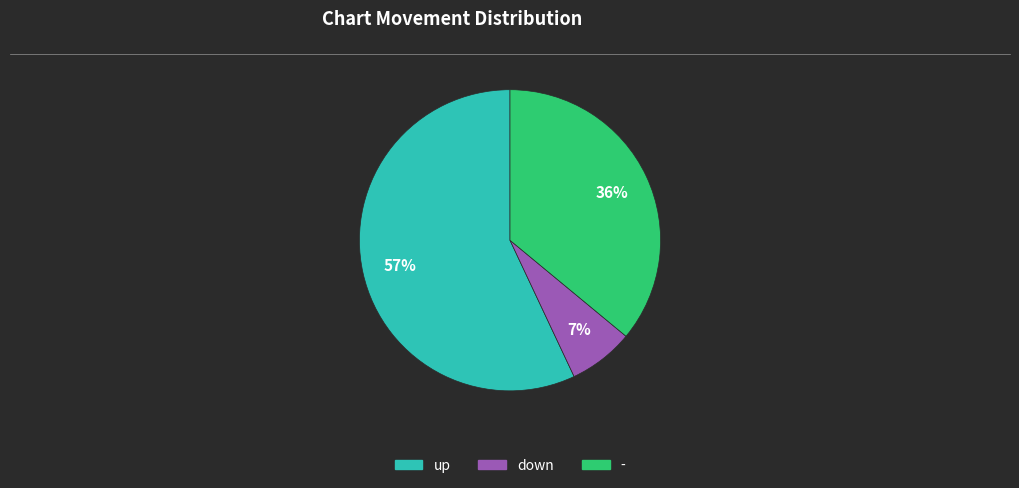

Count the number of slices in the pie.

3